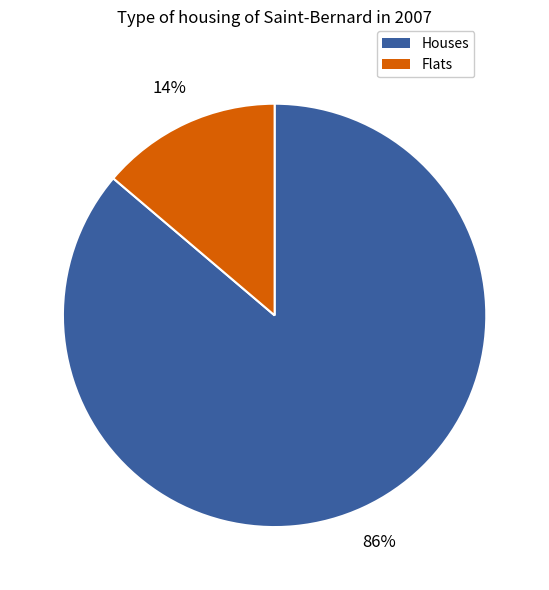

To the nearest percent, what is the average slice percentage?

50%